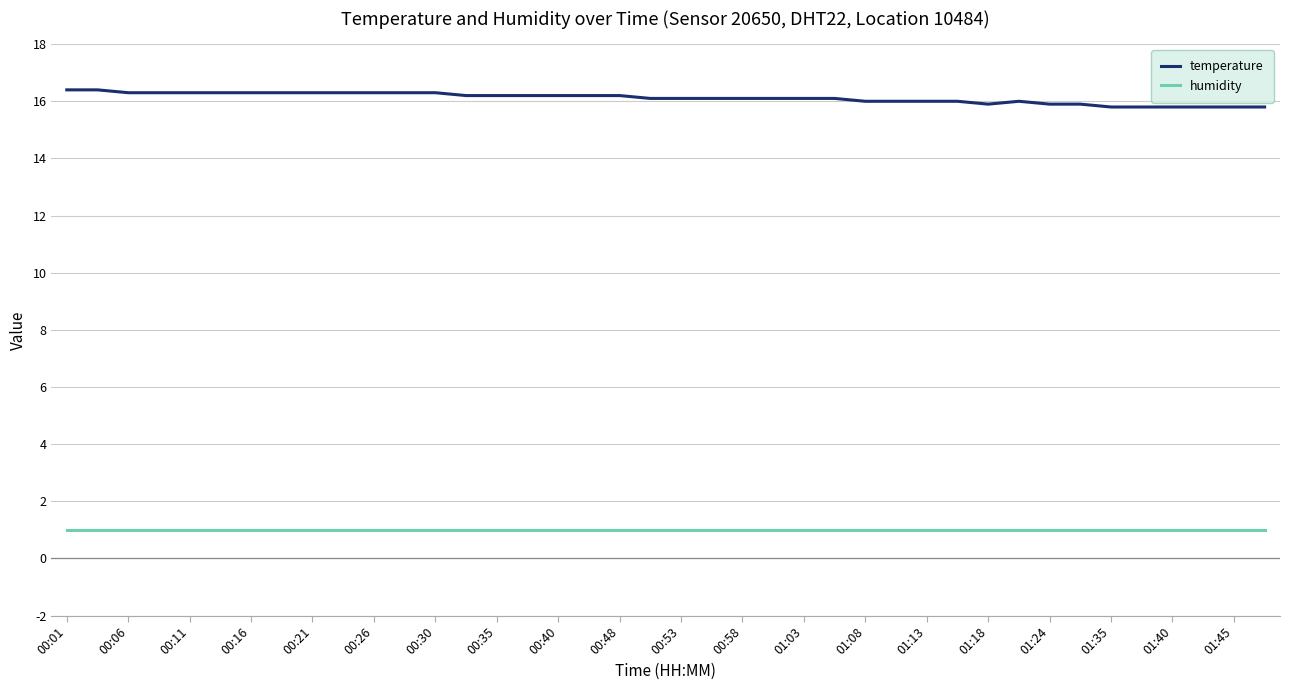

Which series has the widest spread of values?

temperature